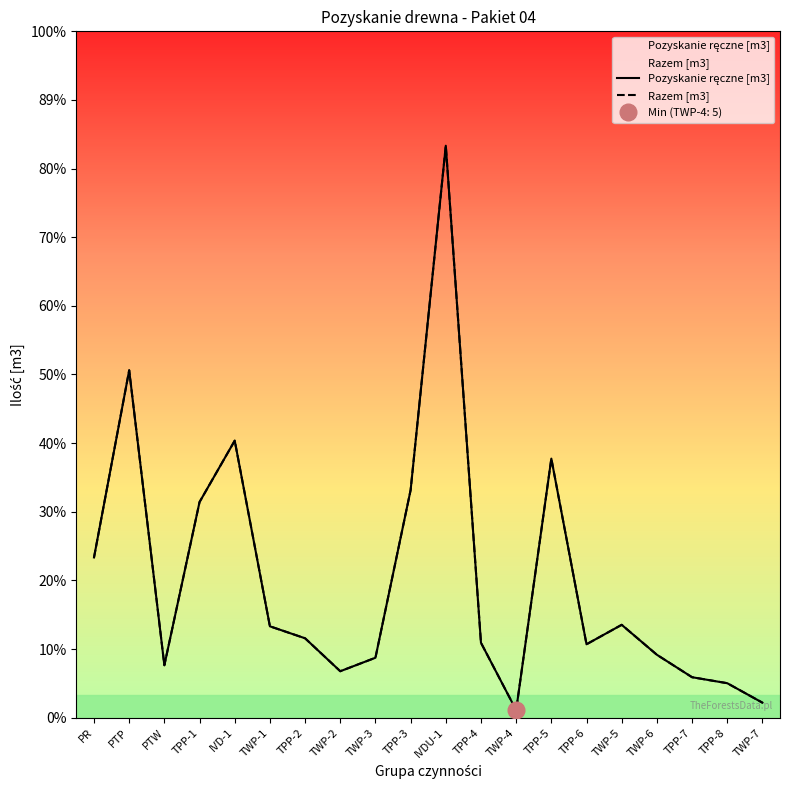

At which label does Razem [m3] reach its peak?

IVDU-1